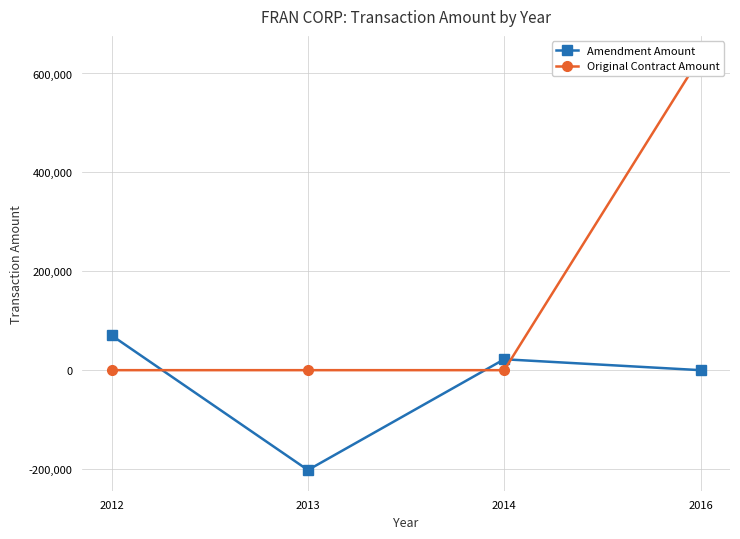

What is the sum of all Original Contract Amount values?

634223.0